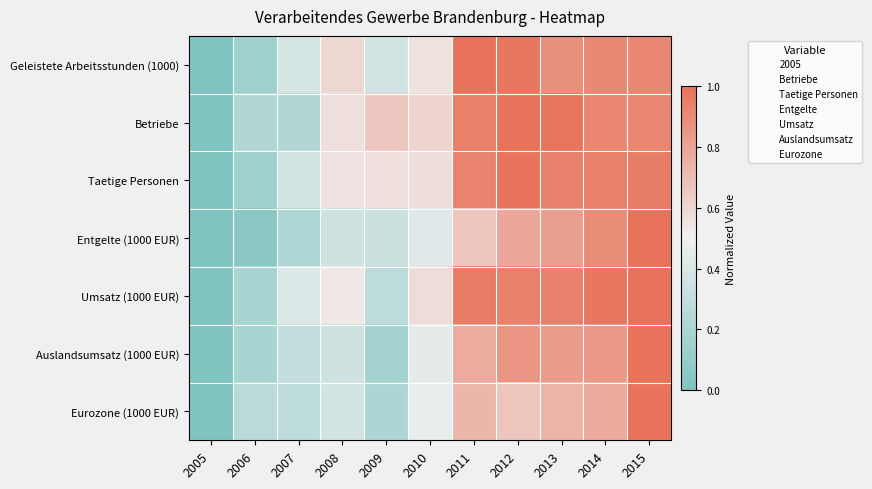

Reading right to left, extract all data points from this chart.

Geleistete Arbeitsstunden (1000): 2015=0.9	2014=0.9	2013=0.9	2012=1.0	2011=1.0	2010=0.6	2009=0.4	2008=0.6	2007=0.4	2006=0.1	2005=0.0
Betriebe: 2015=0.9	2014=0.9	2013=1.0	2012=1.0	2011=0.9	2010=0.6	2009=0.7	2008=0.6	2007=0.2	2006=0.2	2005=0.0
Taetige Personen: 2015=1.0	2014=0.9	2013=0.9	2012=1.0	2011=0.9	2010=0.6	2009=0.6	2008=0.6	2007=0.4	2006=0.1	2005=0.0
Entgelte (1000 EUR): 2015=1.0	2014=0.9	2013=0.8	2012=0.8	2011=0.7	2010=0.4	2009=0.3	2008=0.4	2007=0.2	2006=0.1	2005=0.0
Umsatz (1000 EUR): 2015=1.0	2014=1.0	2013=0.9	2012=0.9	2011=1.0	2010=0.6	2009=0.3	2008=0.5	2007=0.4	2006=0.2	2005=0.0
Auslandsumsatz (1000 EUR): 2015=1.0	2014=0.8	2013=0.8	2012=0.9	2011=0.8	2010=0.4	2009=0.2	2008=0.4	2007=0.3	2006=0.2	2005=0.0
Eurozone (1000 EUR): 2015=1.0	2014=0.8	2013=0.7	2012=0.7	2011=0.7	2010=0.5	2009=0.2	2008=0.4	2007=0.3	2006=0.3	2005=0.0